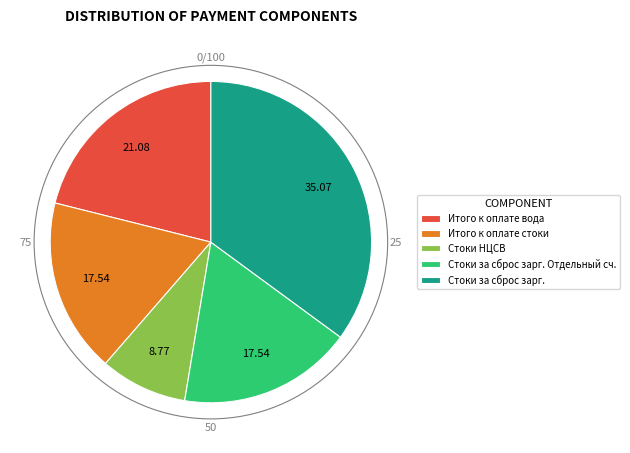

Does Стоки за сброс зарг. represent more than half of the total?

No